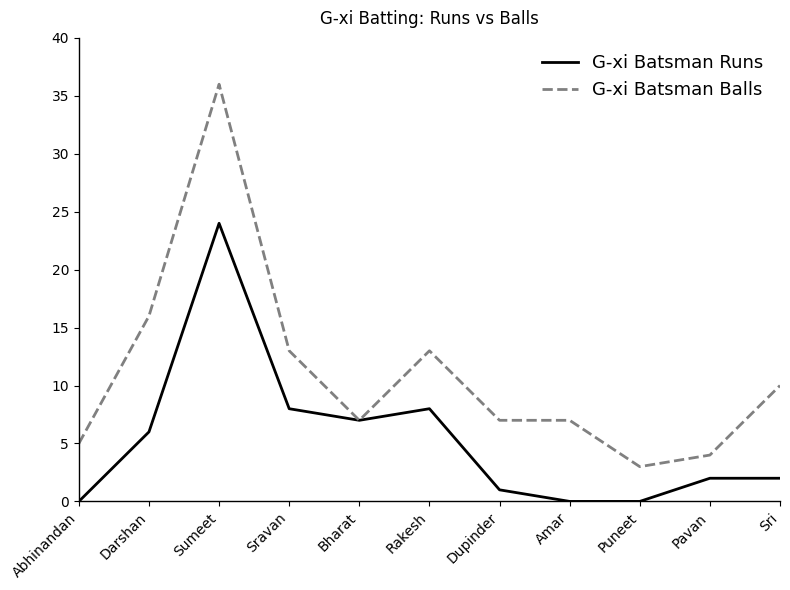

Reading left to right, extract all data points from this chart.

G-xi Batsman Runs: Abhinandan=0	Darshan=6	Sumeet=24	Sravan=8	Bharat=7	Rakesh=8	Dupinder=1	Amar=0	Puneet=0	Pavan=2	Sri=2
G-xi Batsman Balls: Abhinandan=5	Darshan=16	Sumeet=36	Sravan=13	Bharat=7	Rakesh=13	Dupinder=7	Amar=7	Puneet=3	Pavan=4	Sri=10